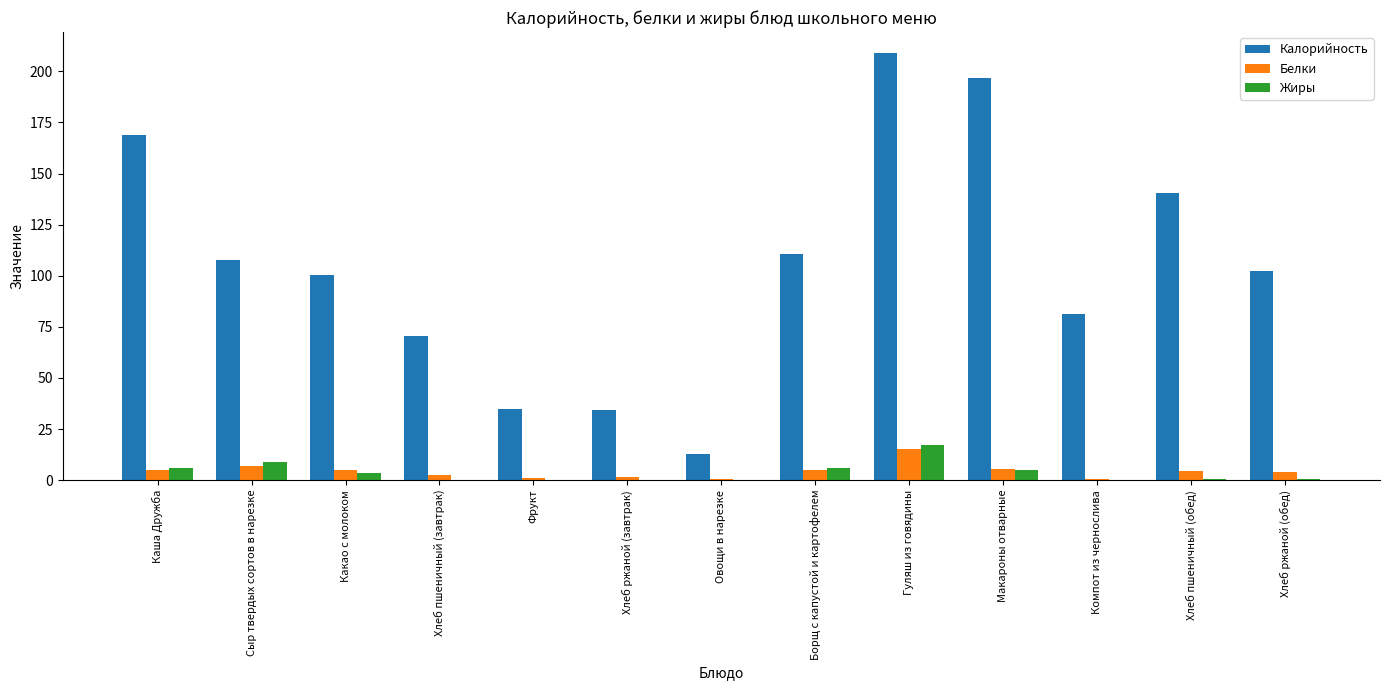

What is the maximum value for Жиры?

17.1